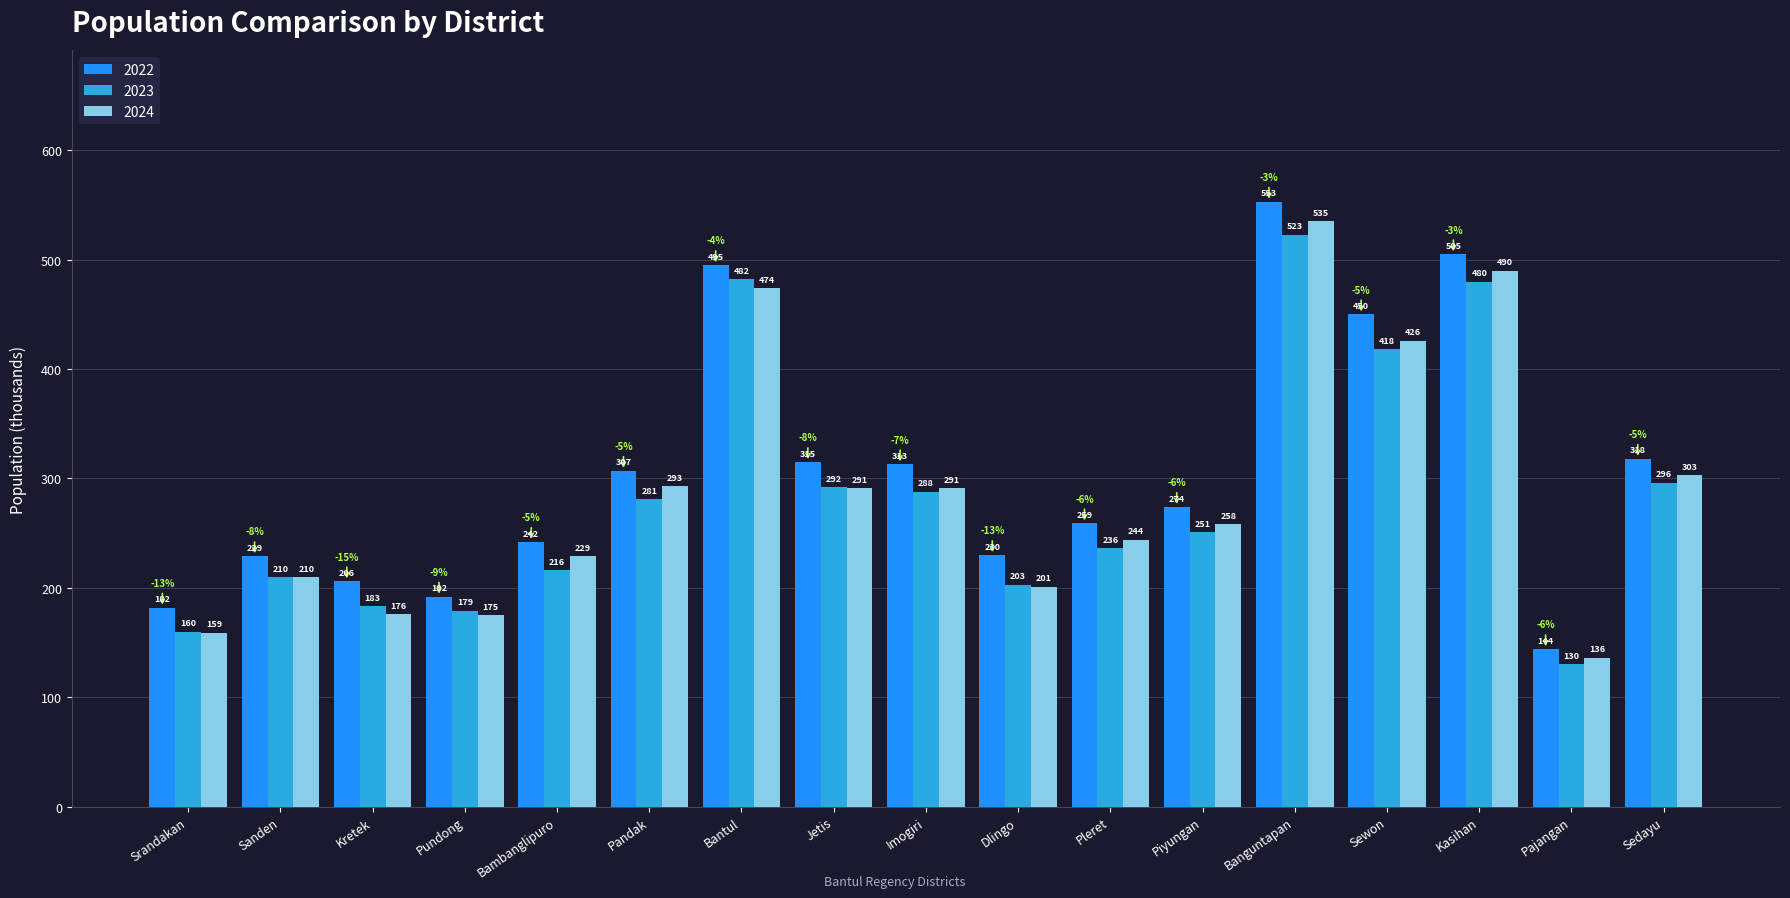

What is the highest value of the 2024 series?

535